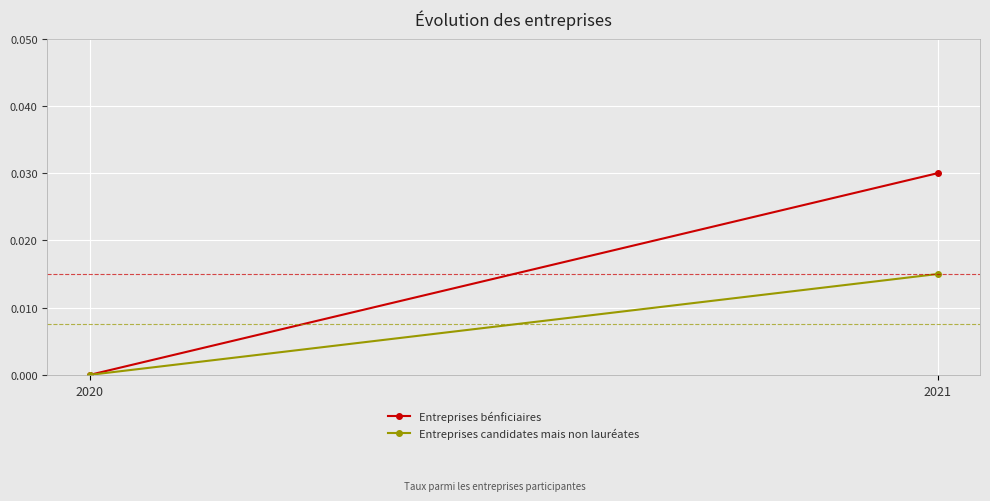

What are all the series names shown in the legend?

Entreprises bénficiaires, Entreprises candidates mais non lauréates